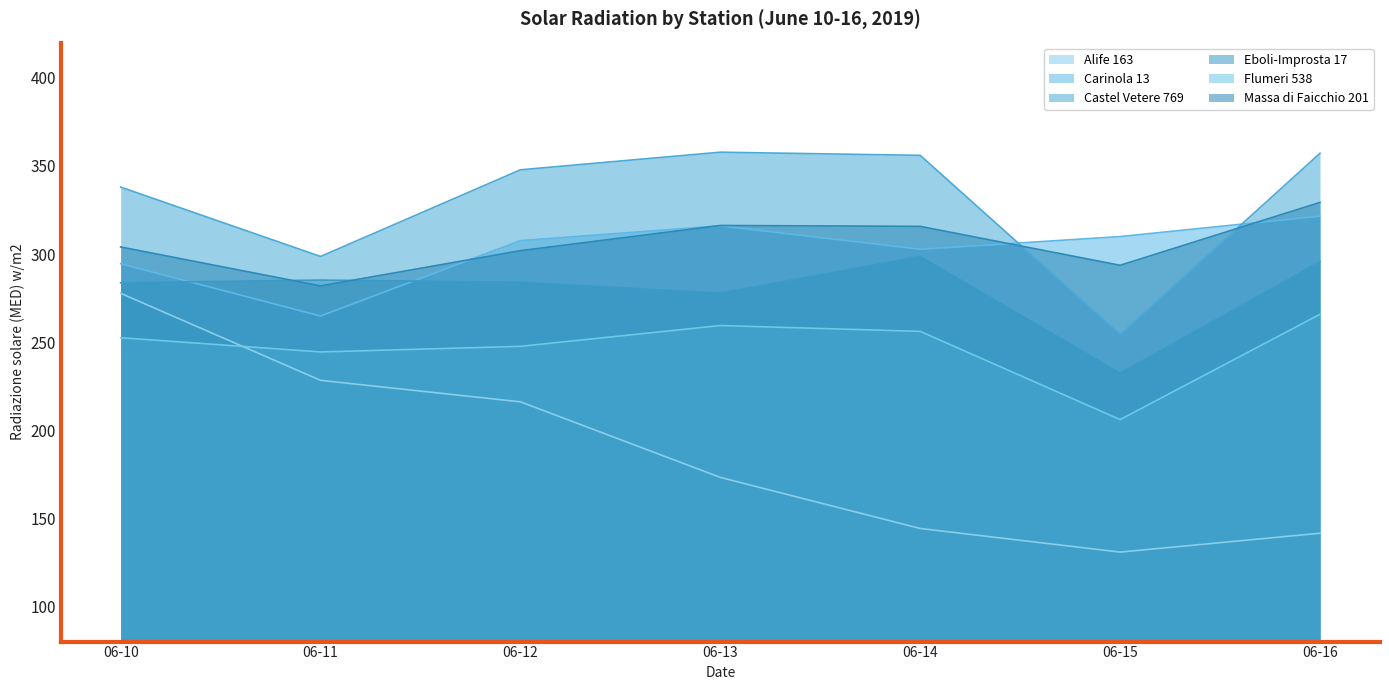

At which label is Alife 163 closest to 204?

06-12